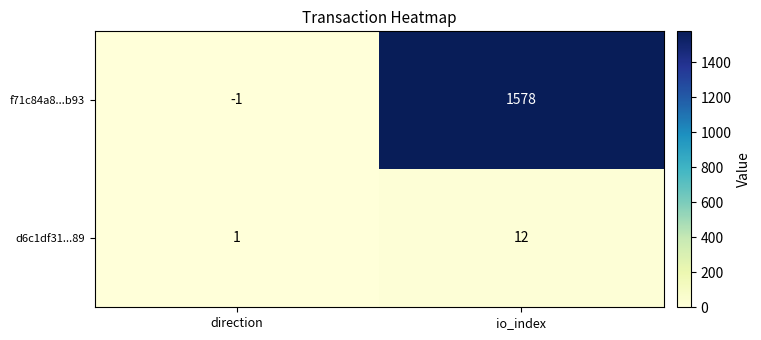

Read the d6c1df31...89 value at io_index.

12